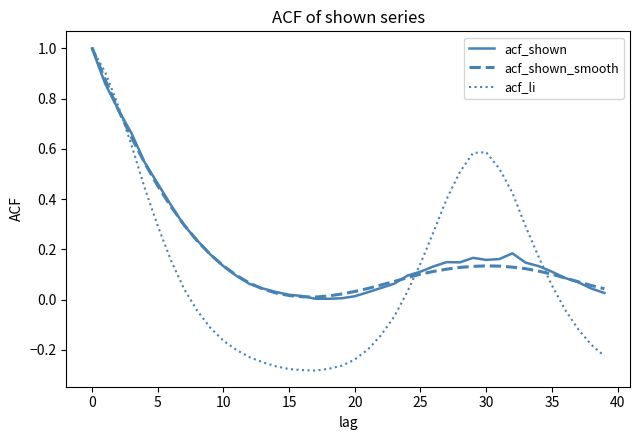

Which series has the widest spread of values?

acf_li